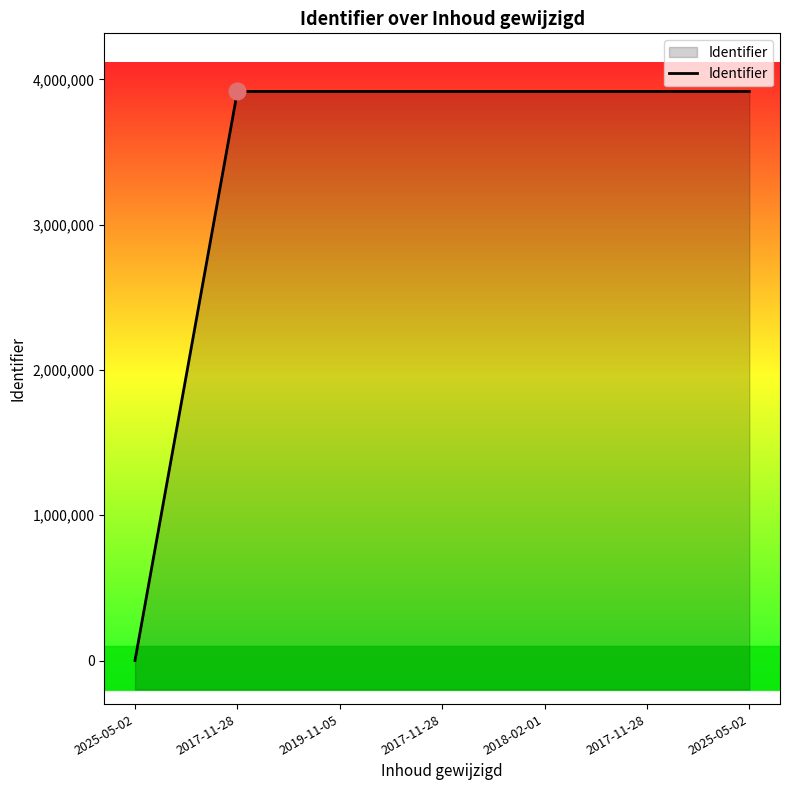

How many data points does each series have?

7